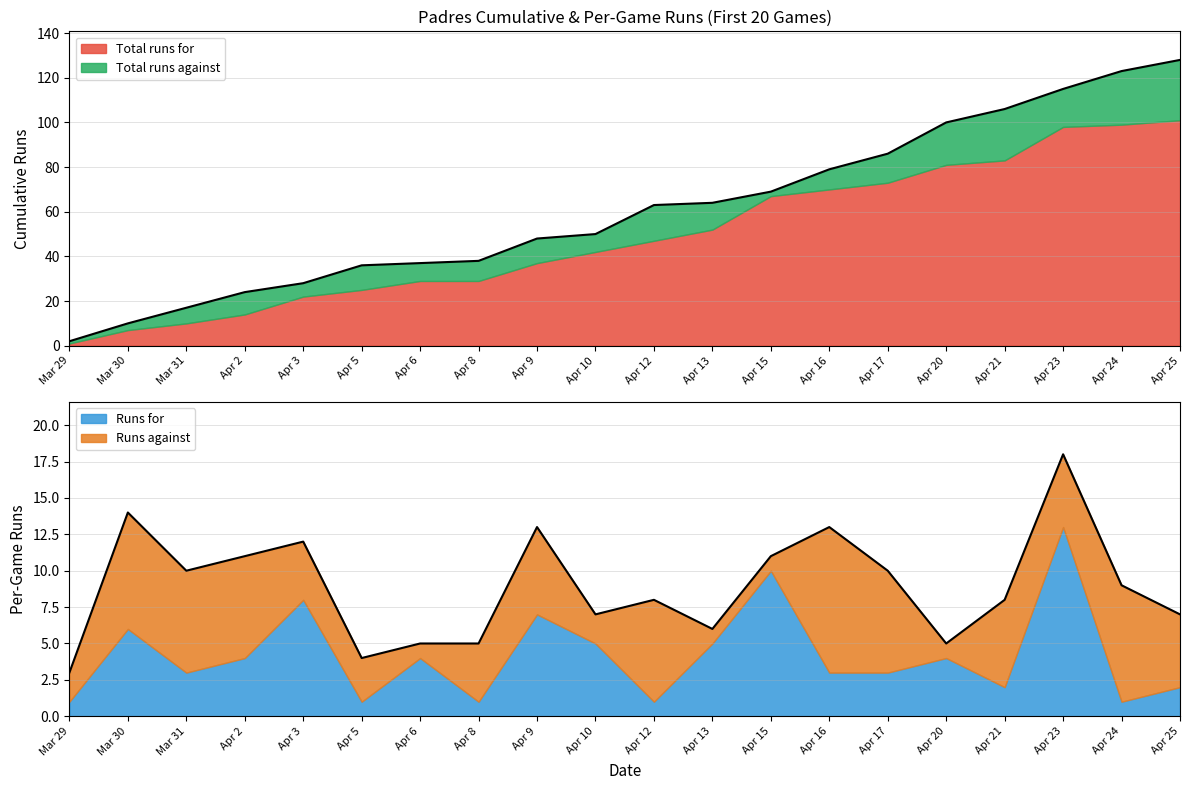

What position from the right is Apr 15?

8